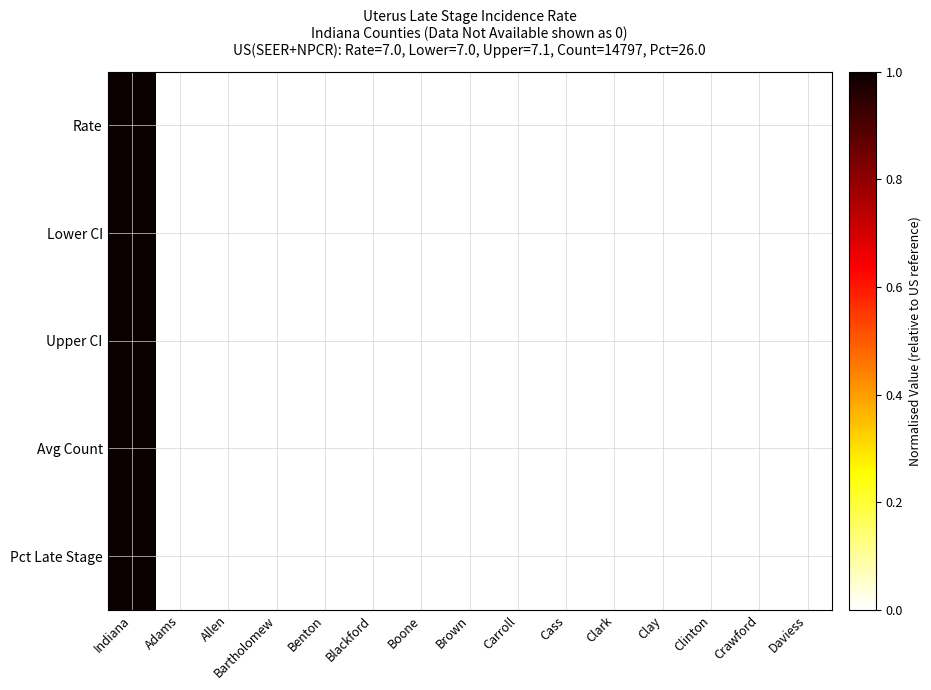

At which category is the sum across all series the highest?

Indiana